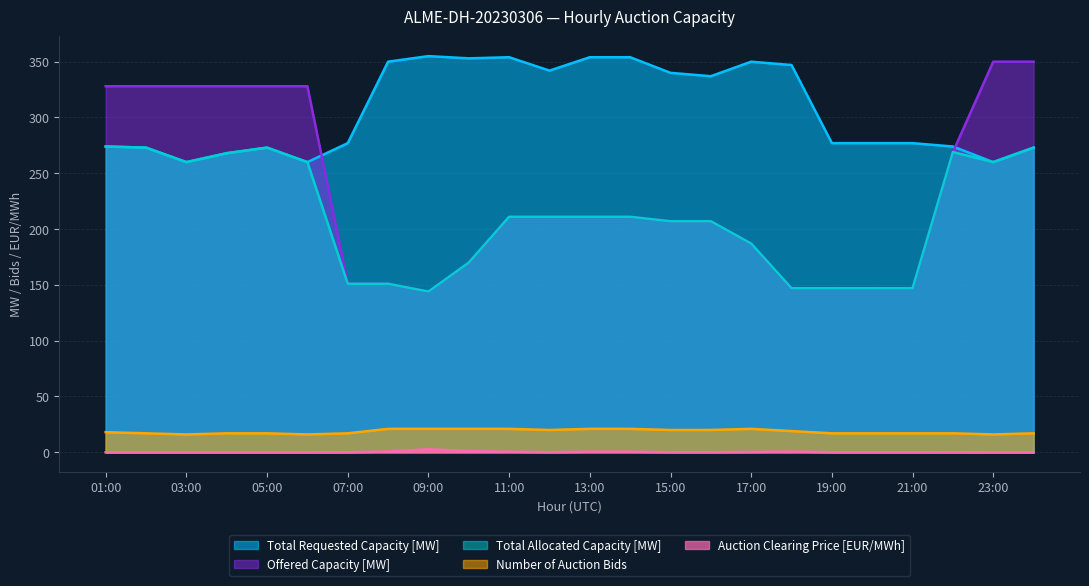

Reading left to right, extract all data points from this chart.

Offered Capacity [MW]: 328.0	328.0	328.0	328.0	328.0	328.0	151.0	151.0	144.0	170.0	211.0	211.0	211.0	211.0	207.0	207.0	187.0	147.0	147.0	147.0	147.0	269.0	350.0	350.0
Total Requested Capacity [MW]: 274.0	273.0	260.0	268.0	273.0	260.0	277.0	350.0	355.0	353.0	354.0	342.0	354.0	354.0	340.0	337.0	350.0	347.0	277.0	277.0	277.0	274.0	260.0	273.0
Total Allocated Capacity [MW]: 274.0	273.0	260.0	268.0	273.0	260.0	151.0	151.0	144.0	170.0	211.0	211.0	211.0	211.0	207.0	207.0	187.0	147.0	147.0	147.0	147.0	269.0	260.0	273.0
Auction Clearing Price [EUR/MWh]: 0.0	0.0	0.0	0.0	0.0	0.0	0.1	0.7	2.7	1.0	0.5	0.1	0.5	0.5	0.1	0.1	0.3	0.7	0.1	0.1	0.1	0.0	0.0	0.0
Number of Auction Bids: 18.0	17.0	16.0	17.0	17.0	16.0	17.0	21.0	21.0	21.0	21.0	20.0	21.0	21.0	20.0	20.0	21.0	19.0	17.0	17.0	17.0	17.0	16.0	17.0